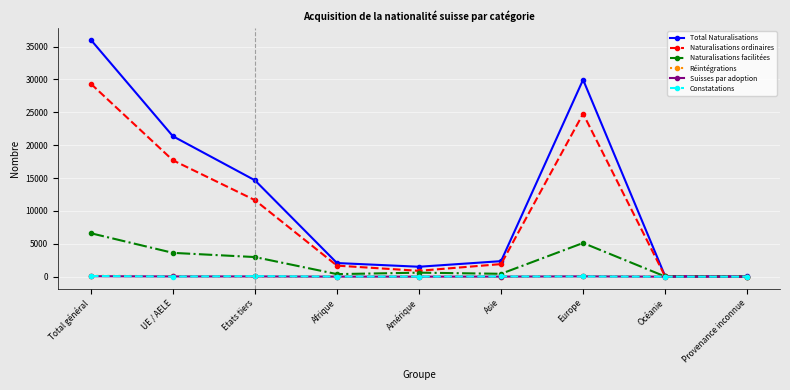

How many interior local peaks does the Total Naturalisations series have?

1